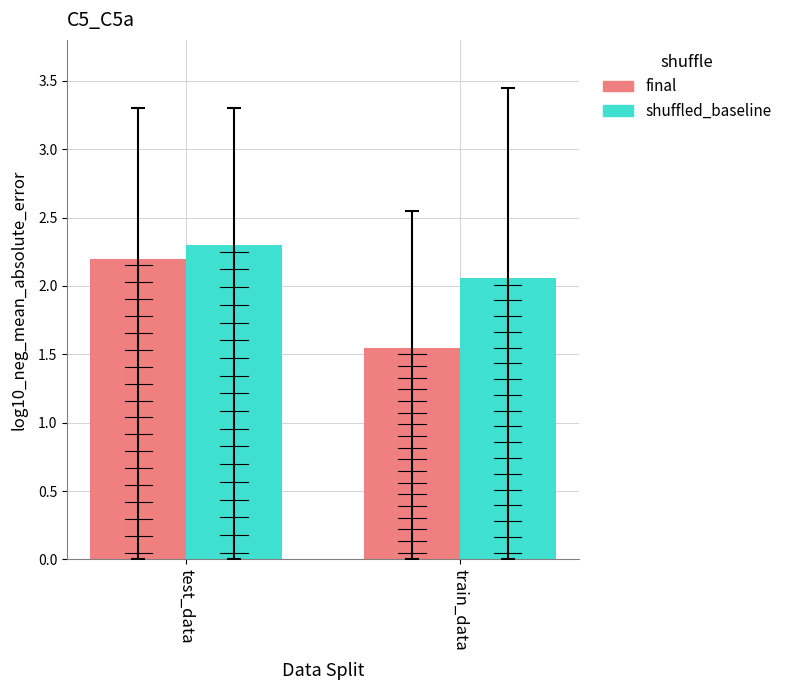

What are all the series names shown in the legend?

final, shuffled_baseline